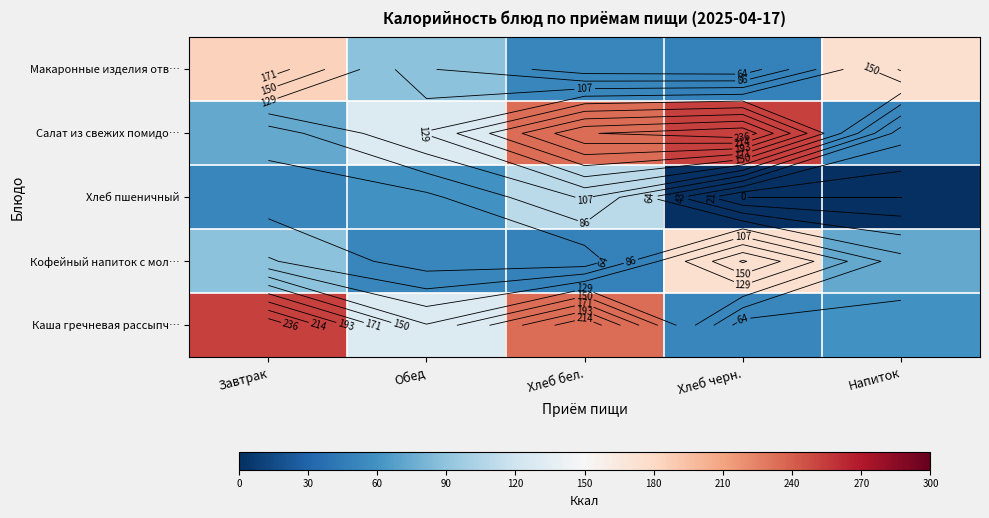

Between Напиток and Хлеб бел., which is larger?

Напиток